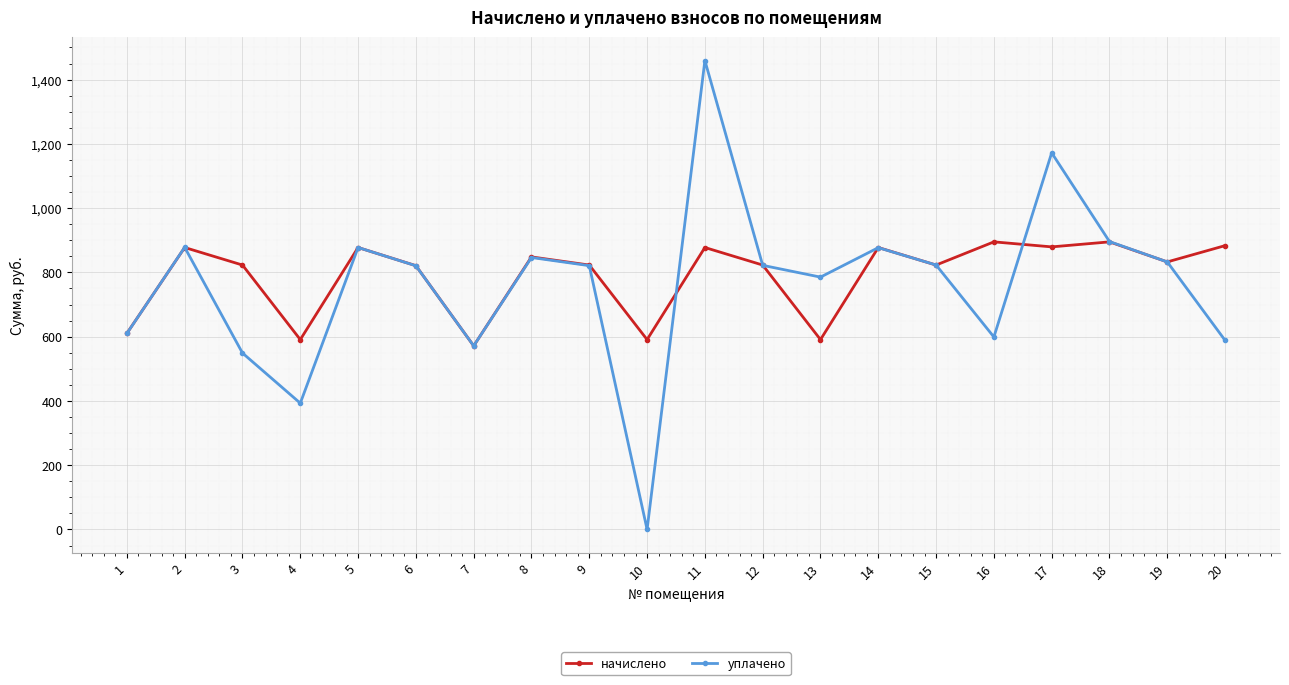

True or false: уплачено has a value of 1335.3 at 12.

False